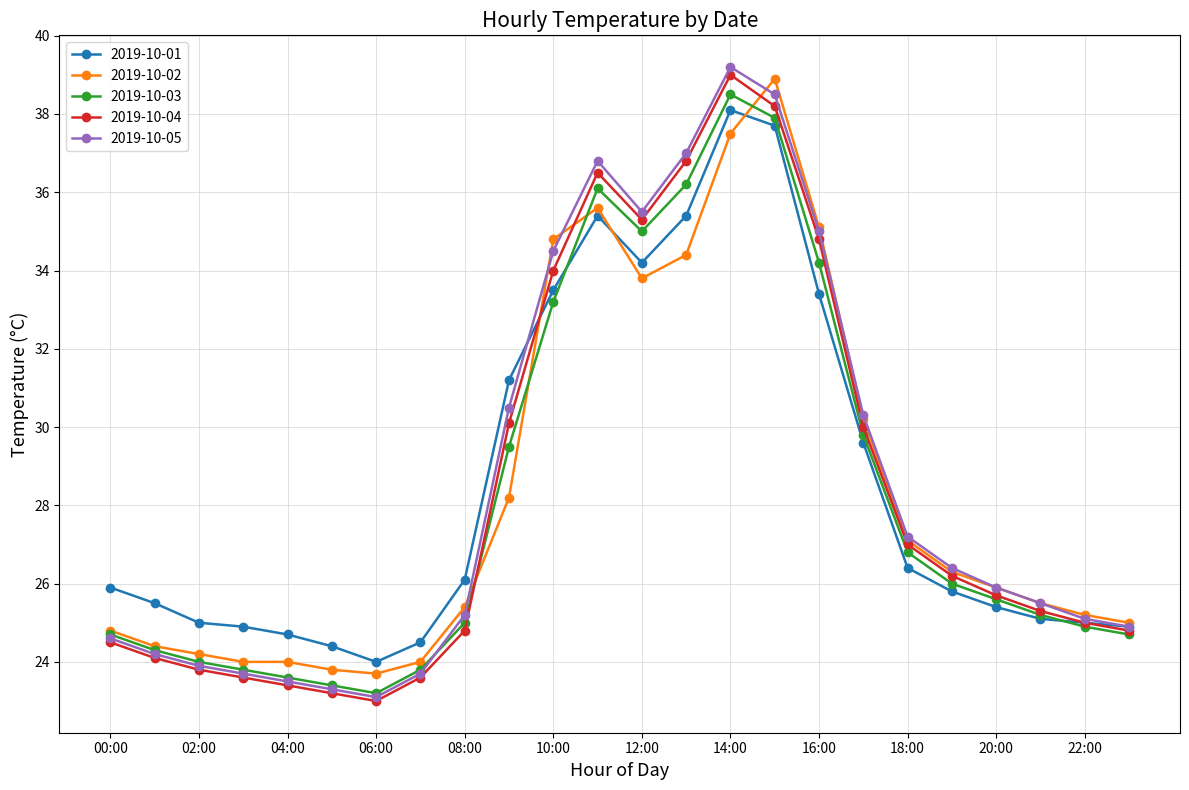

Which series has the largest range (max minus min)?

2019-10-05